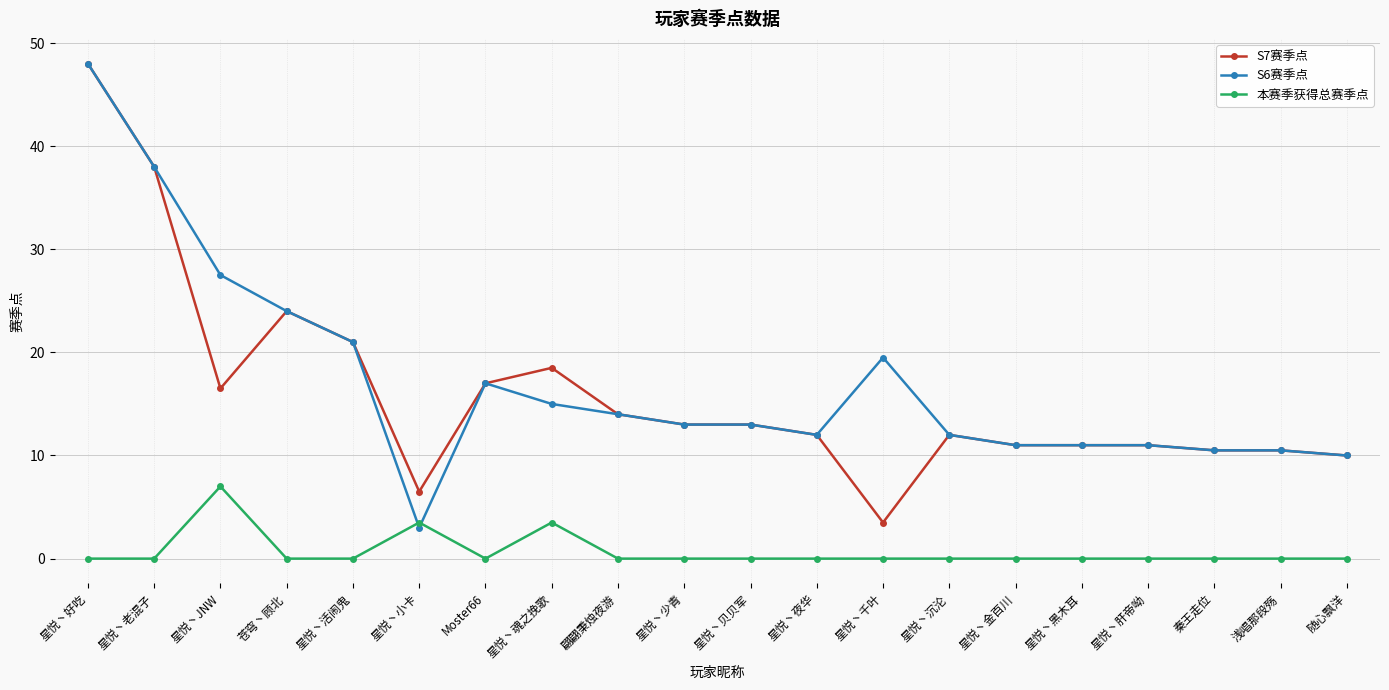

What position from the right is 星悦丶小卡?

15